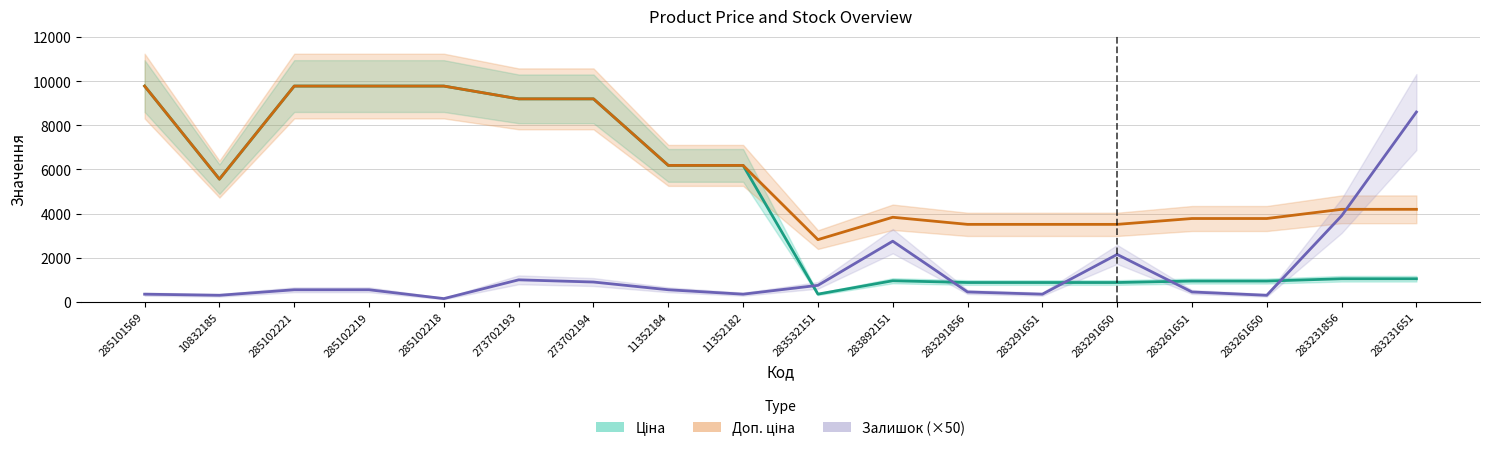

Does the chart display data point markers on the line(s)?

No